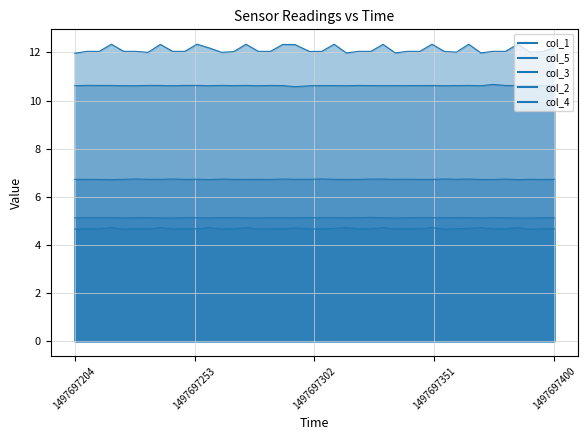

What is the sum of the col_3 values at 1497697350 and 1497697264?

13.5